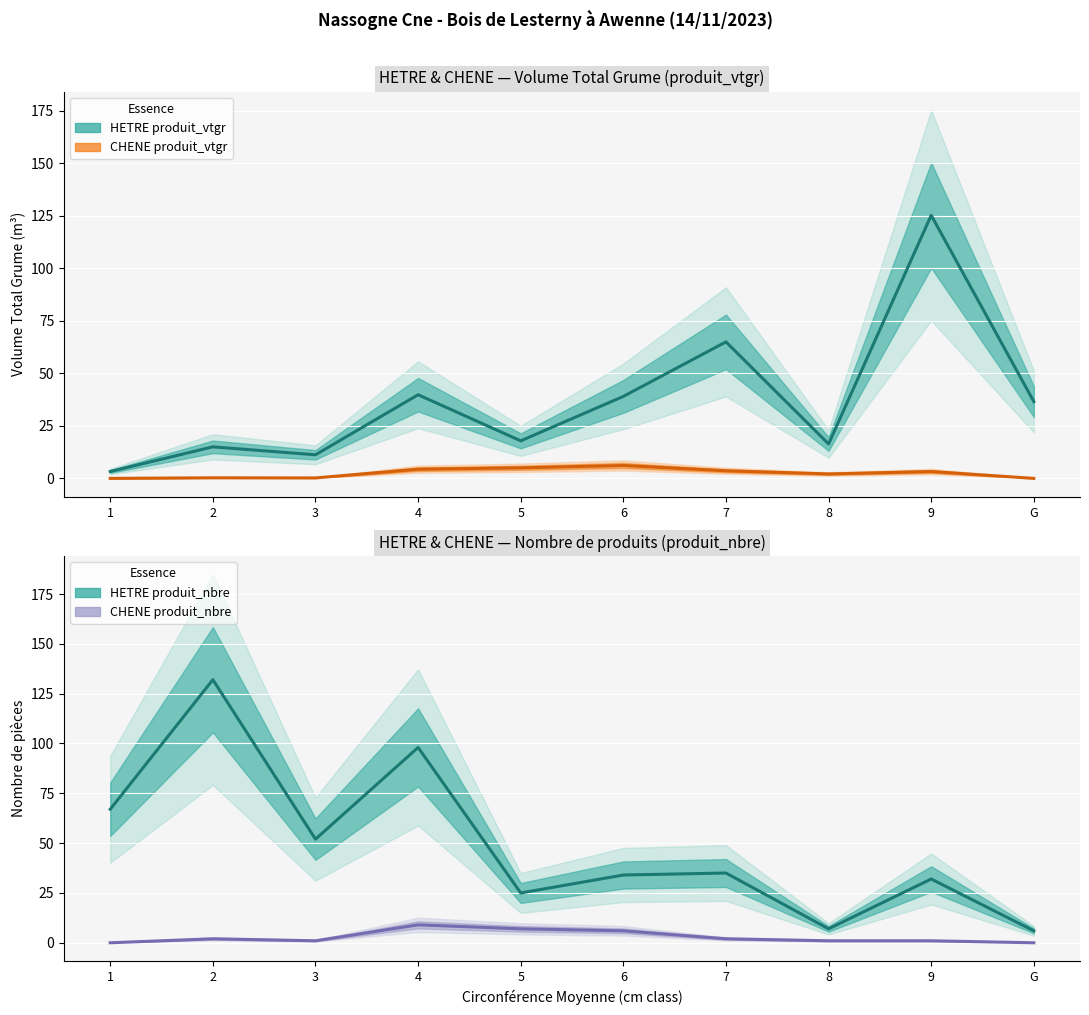

What is the greatest value displayed?

132.0